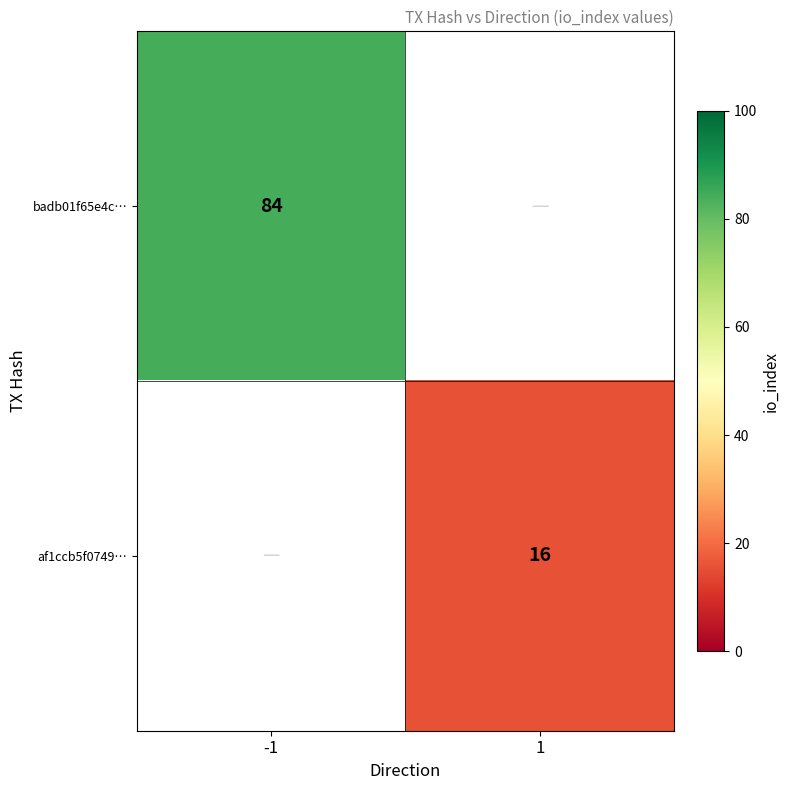

How many distinct data groups are displayed?

2